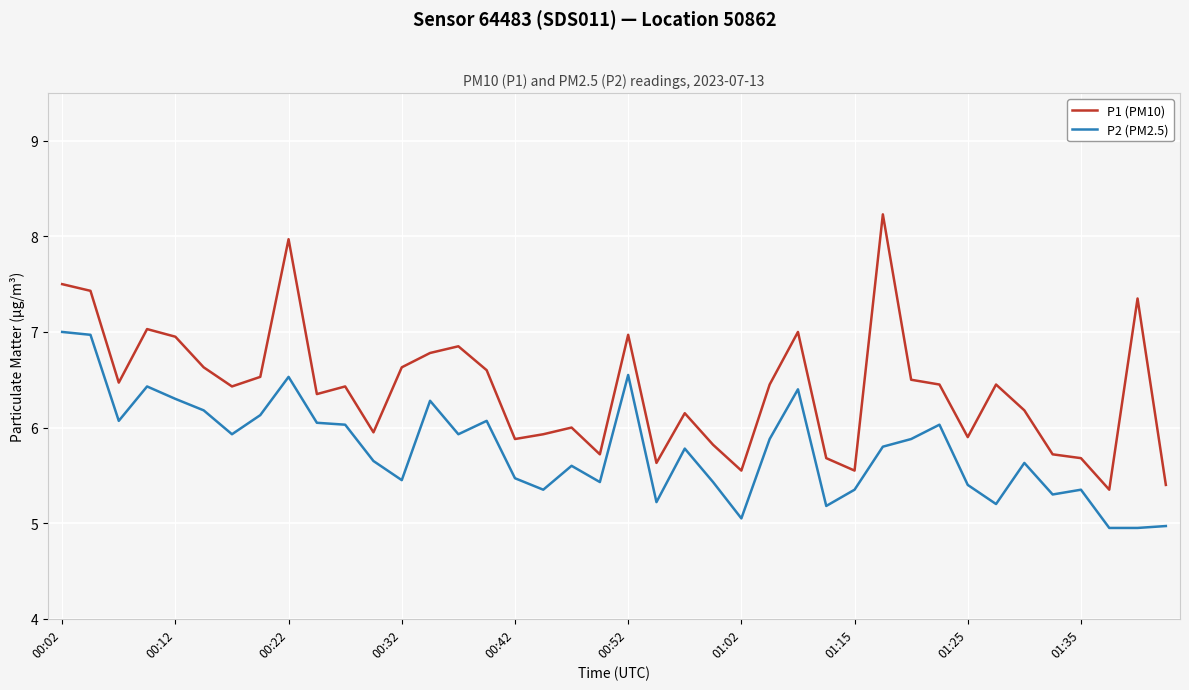

List the series in order of their peak value, highest first.

P1 (PM10), P2 (PM2.5)